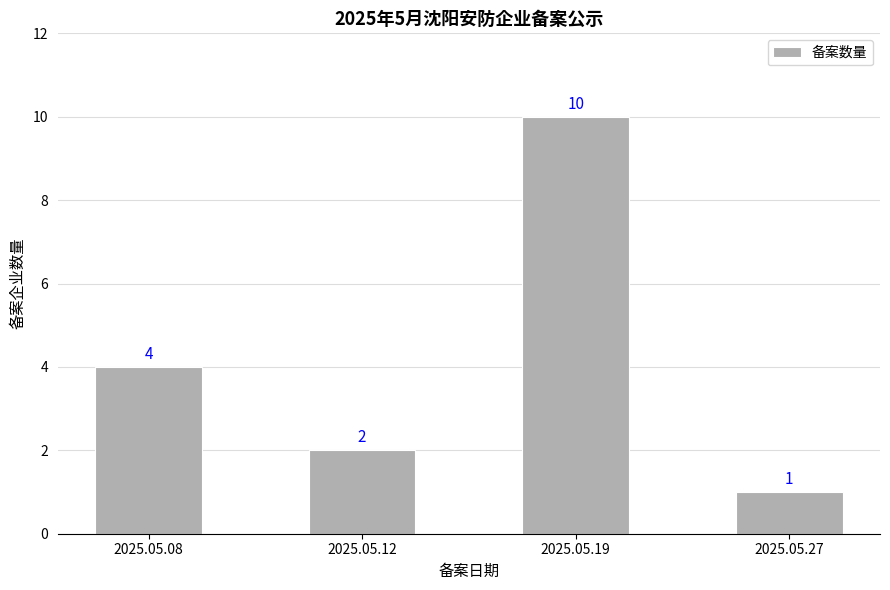

Approximately how many times larger is the value at 2025.05.08 compared to 2025.05.12?

2.0